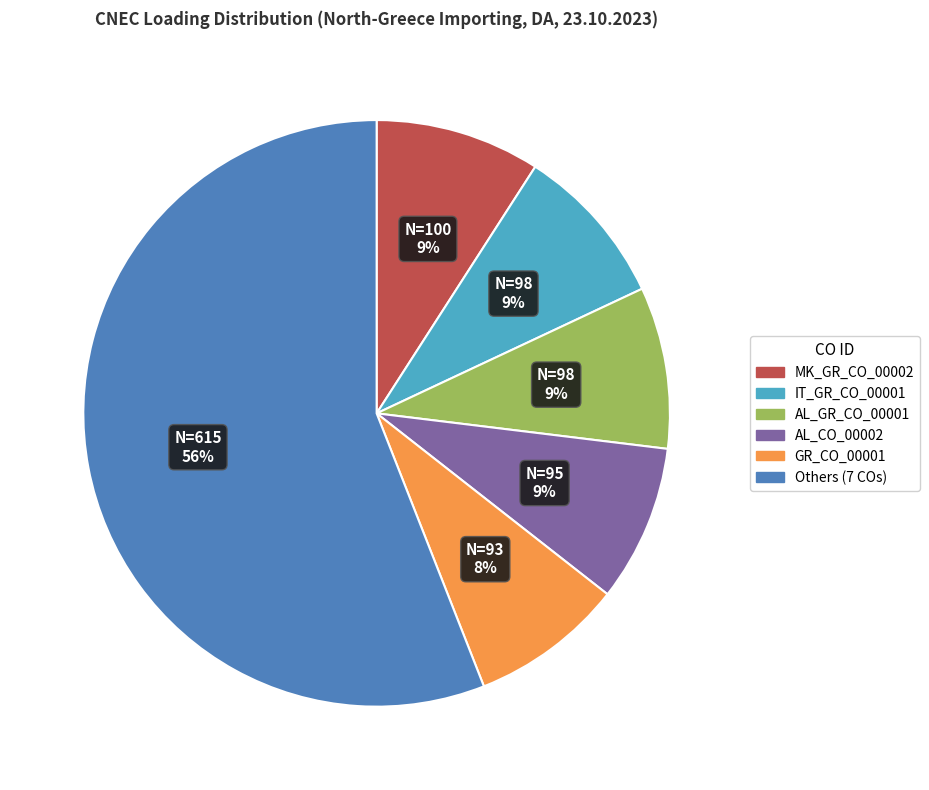

Does any single category account for the majority?

Yes